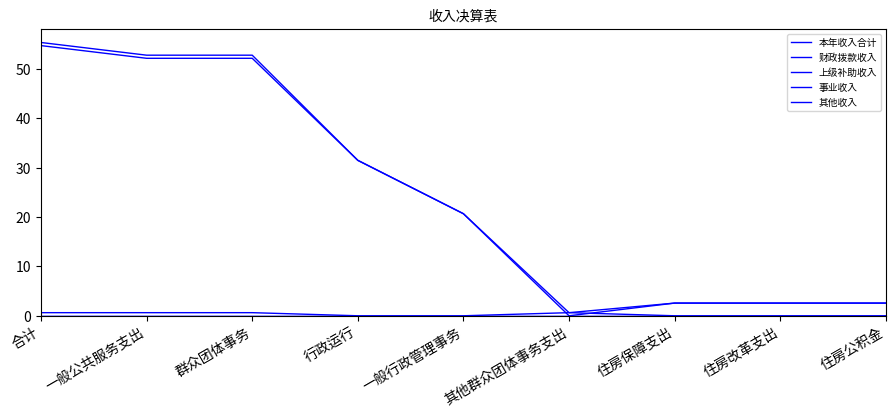

What is the spread (max minus min) of values at 合计?

55.4